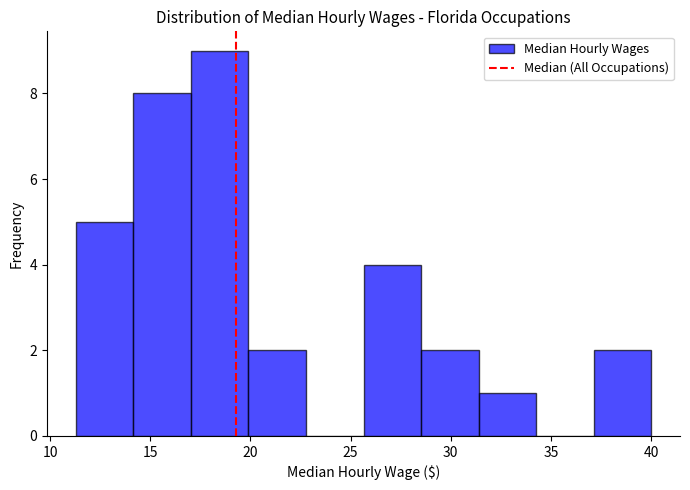

Reading left to right, transcribe this chart: for each bar, give the range it covers on the x-axis and its height. Neither the bar edges nor the heights are printed on the chart, so give them approximately, as read against the axes.

11.5 to 14.0: 5
14.0 to 17.0: 8
17.0 to 20.0: 9
20.0 to 23.0: 2
23.0 to 25.5: 0
25.5 to 28.5: 4
28.5 to 31.5: 2
31.5 to 34.5: 1
34.5 to 37.0: 0
37.0 to 40.0: 2